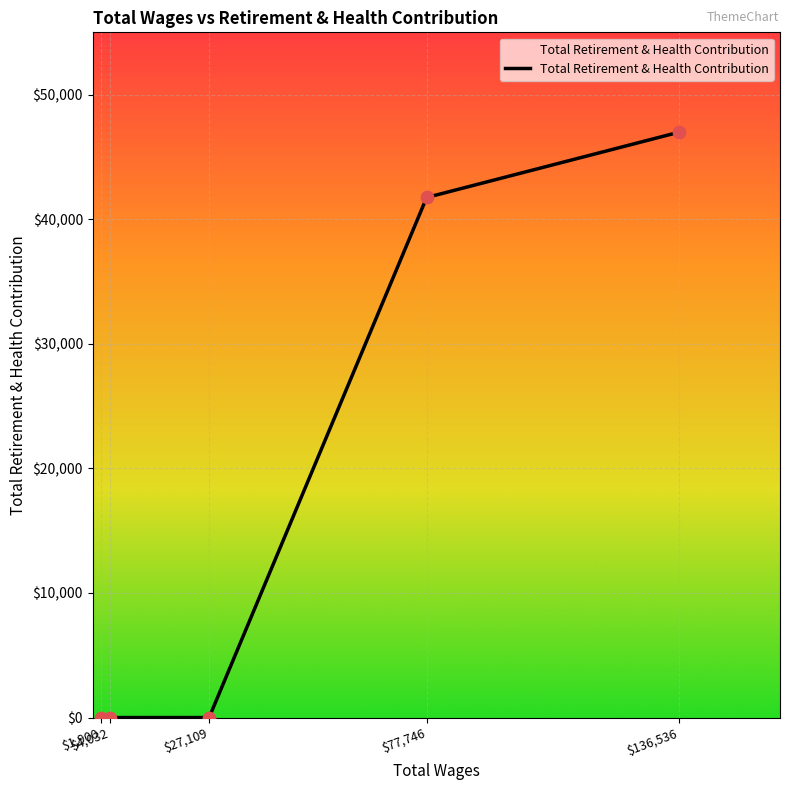

What is the sum of all values?

88732